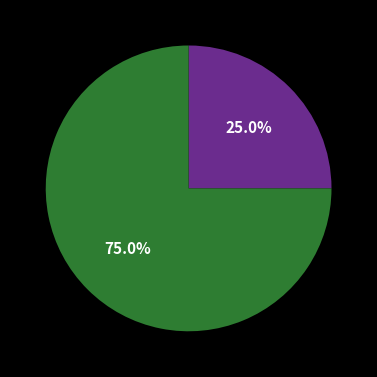

Is there any slice that represents more than half of the pie?

Yes